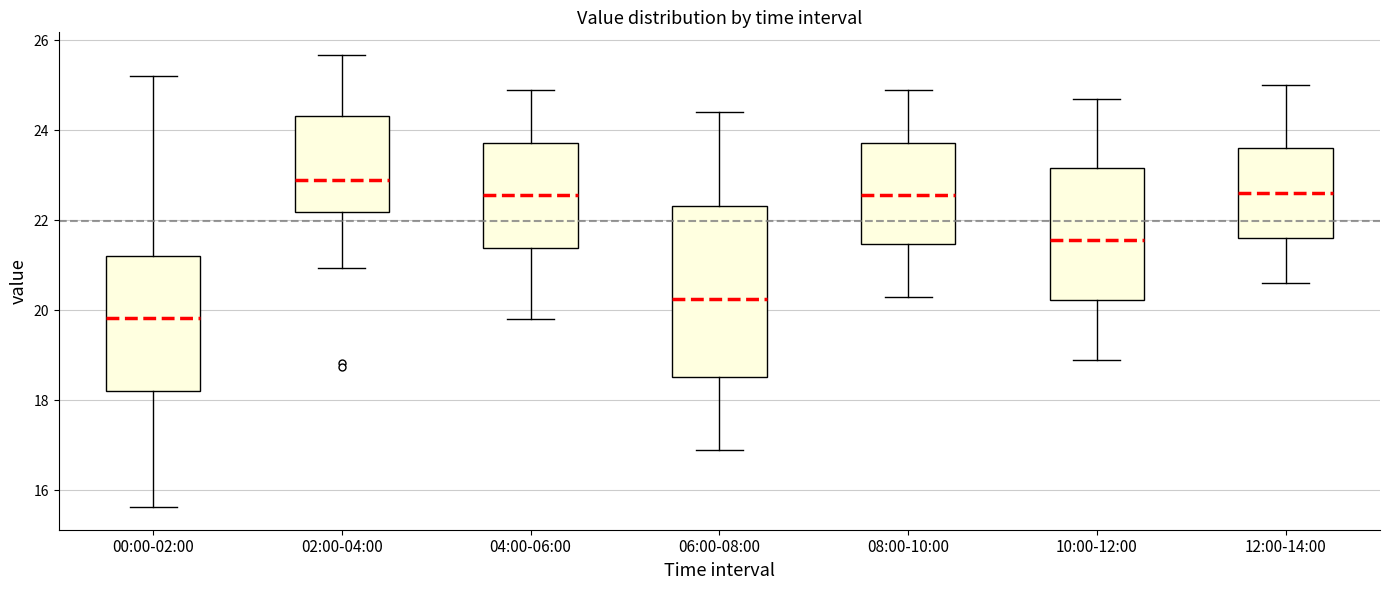

Where is the upper edge of the box for 12:00-14:00 on the y-axis? The values are not printed on the chart, so give them approximately, as read against the axis.

23.6